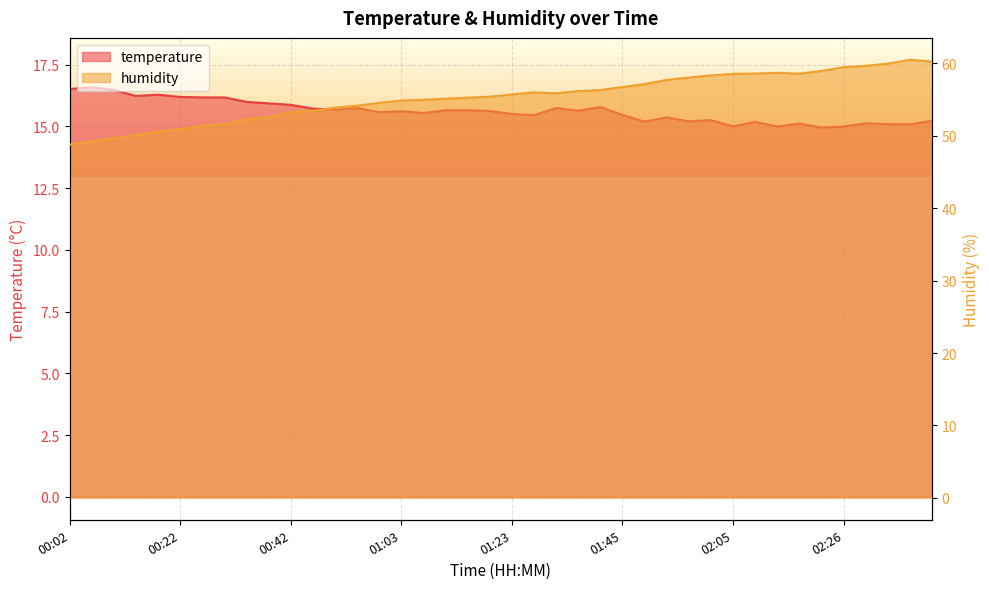

The temperature series shows 15.2 at 02:01. True or false?

True